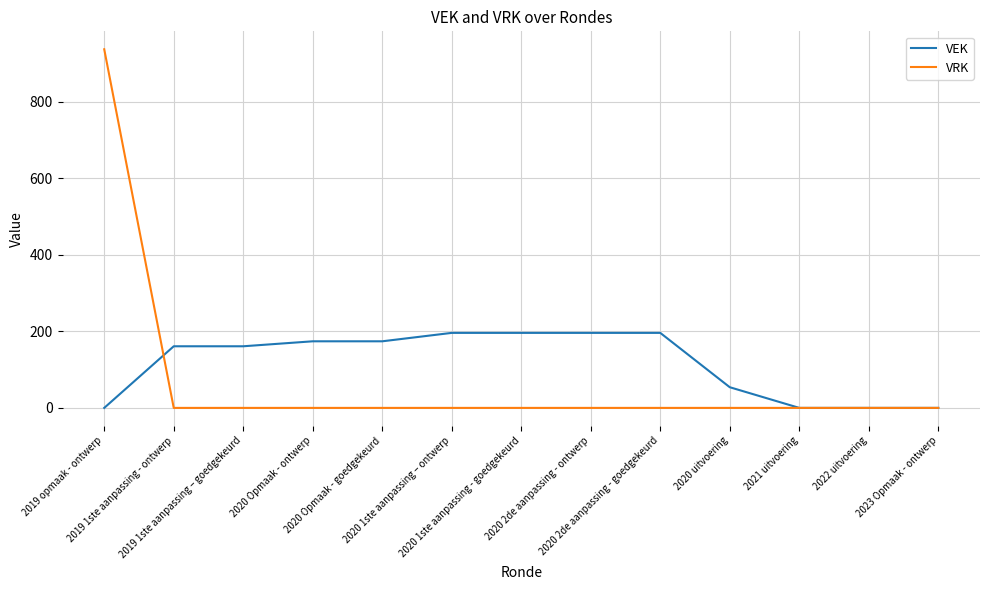

What is the total value across all series at 2020 Opmaak - goedgekeurd?

174